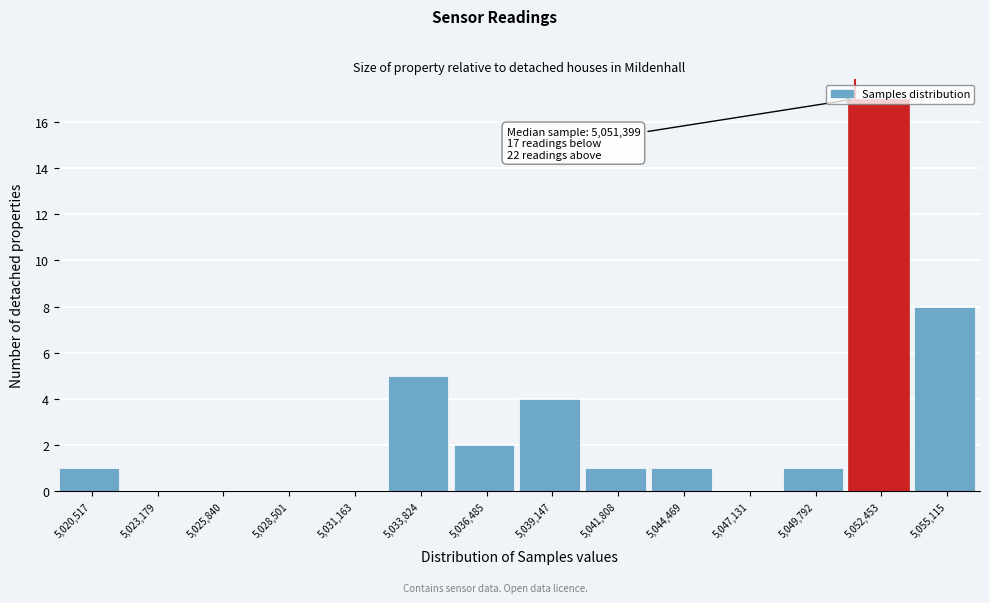

Over which range of the x-axis is the bar tallest?

5051000 to 5054000